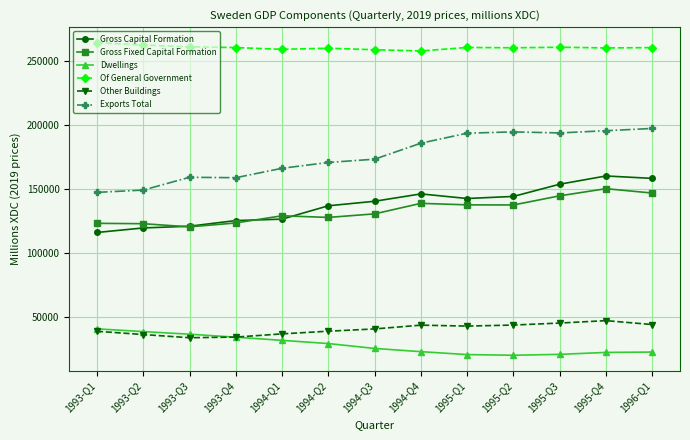

Which category has the highest value in the Dwellings series?

1993-Q1